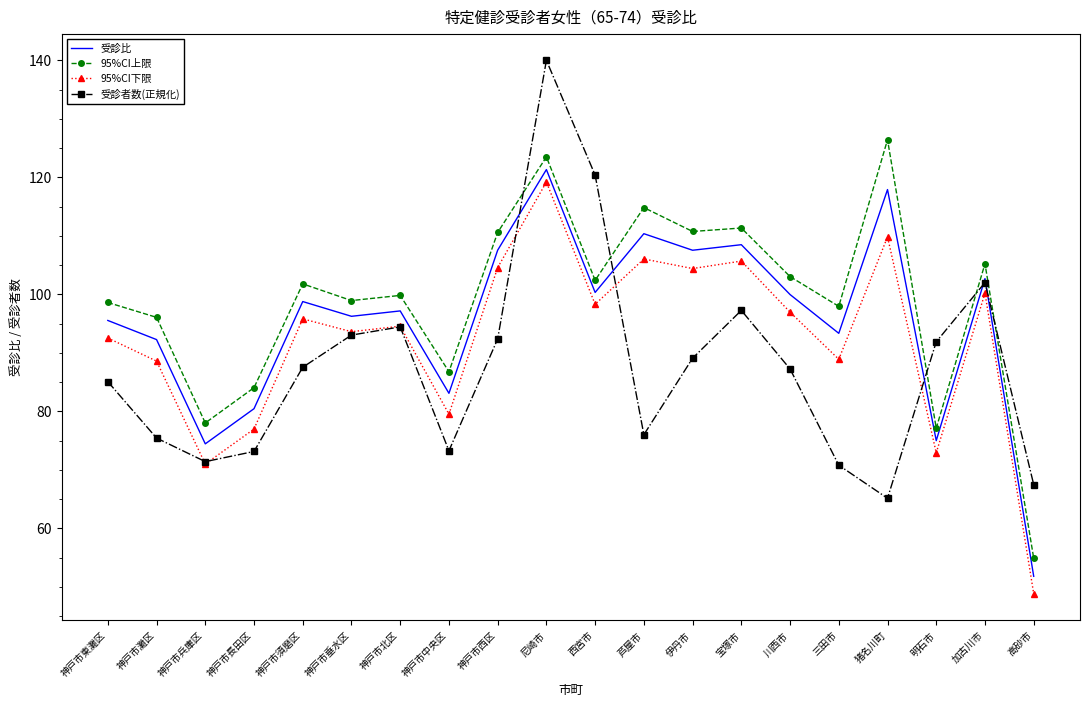

Is it true that 受診者数(正規化) equals 76.0 at 芦屋市?

True